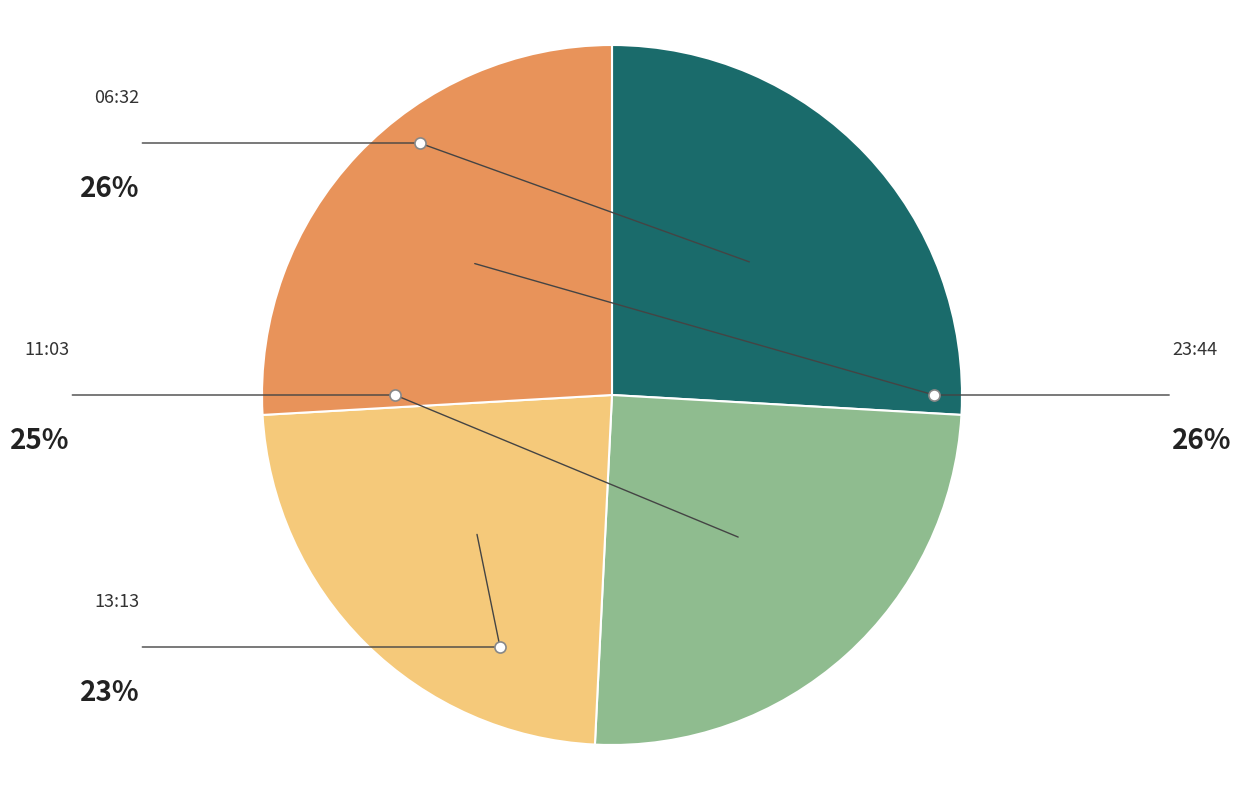

Count the number of slices in the pie.

4